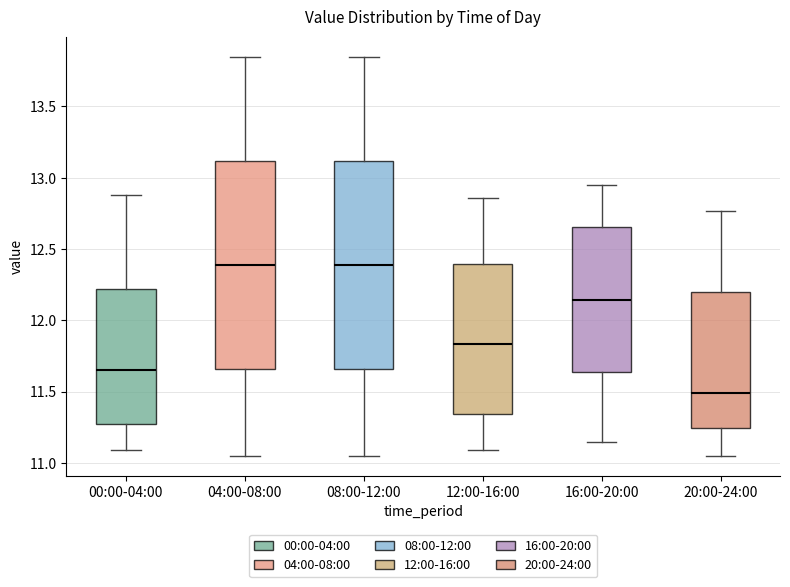

Which box has the lowest median line?

20:00-24:00